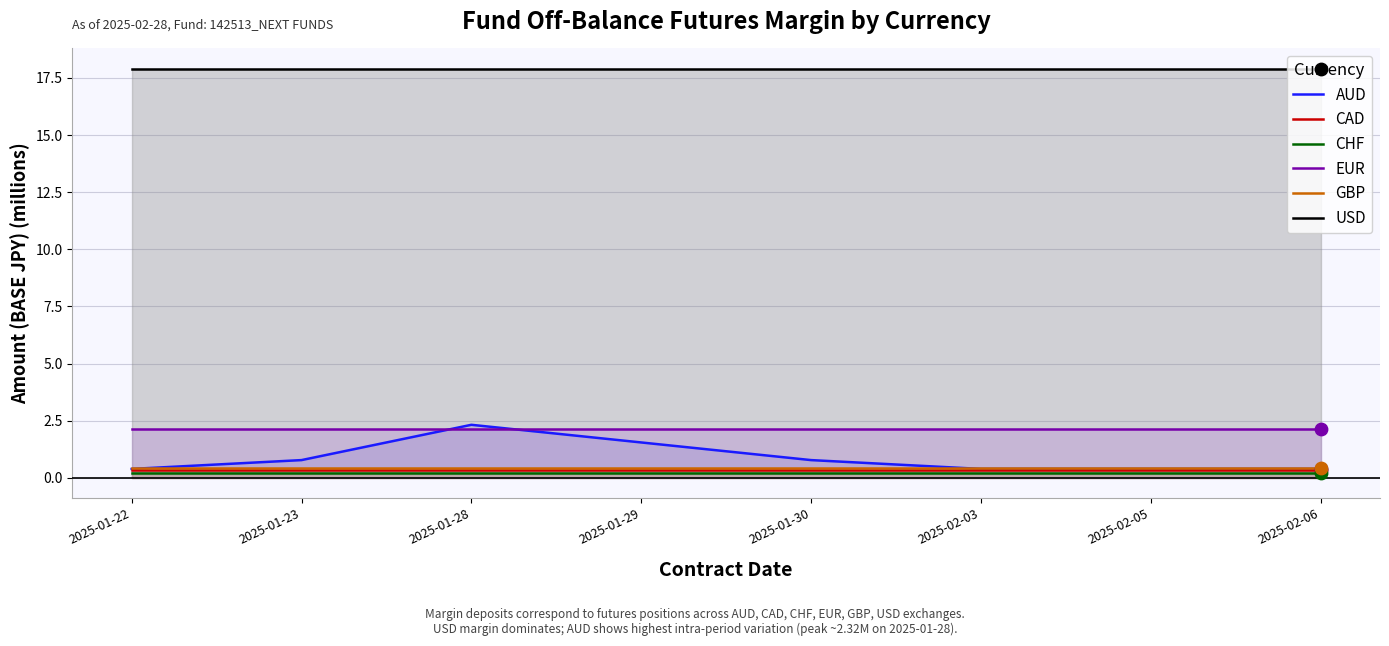

Is the value of AUD at 2025-01-22 greater than the value of CHF at 2025-02-06?

Yes